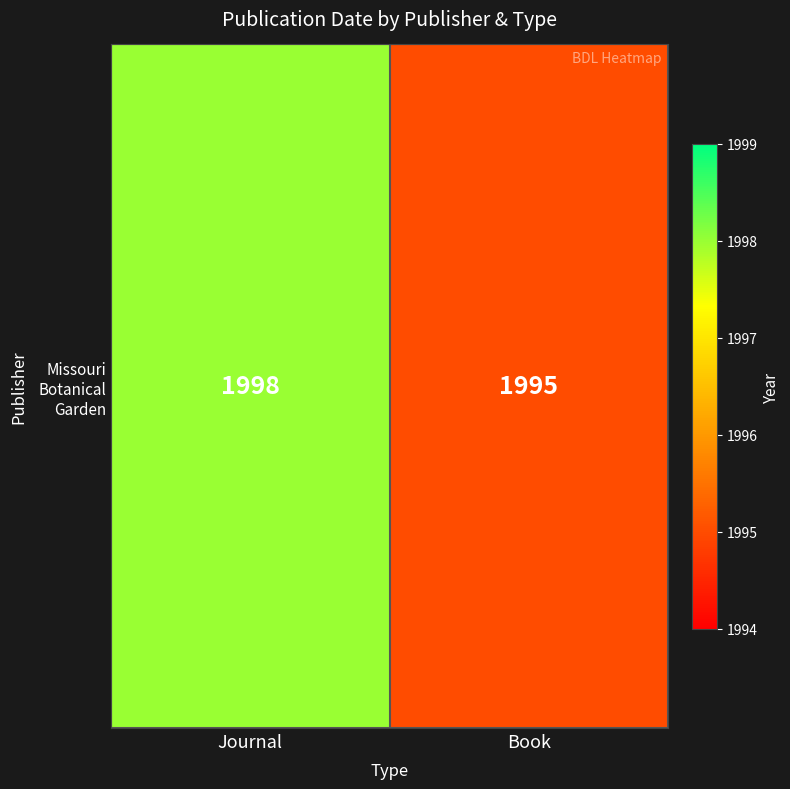

Reading left to right, list all the values displayed in this chart.

1998	1995